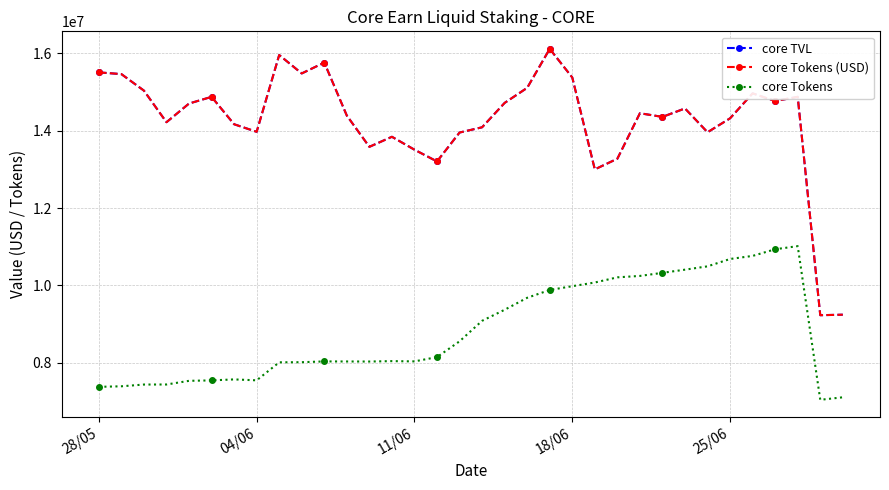

Is this an area chart (filled region under the line)?

No